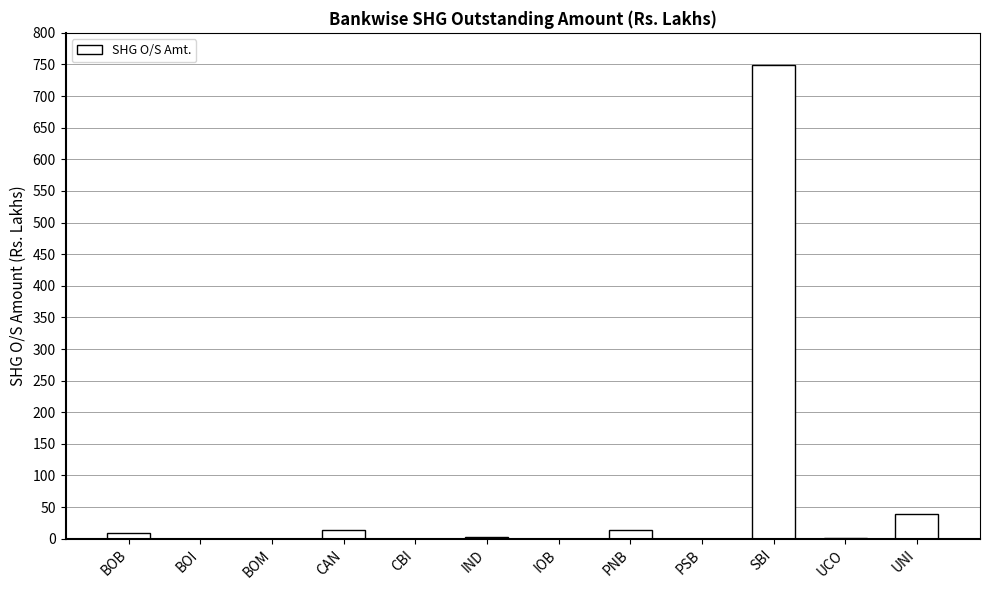

At which category does the chart reach its peak across all series?

SBI